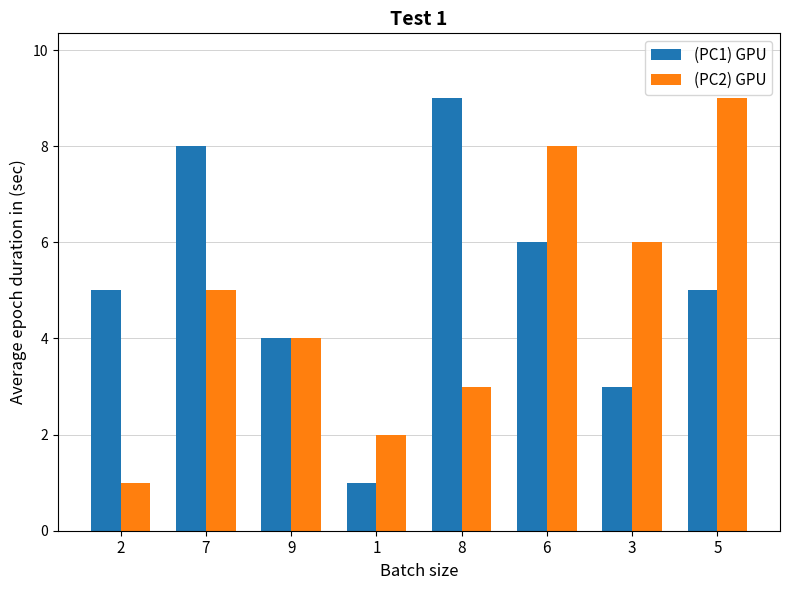

At 1, list the series in order from largest to smallest.

(PC2) GPU, (PC1) GPU